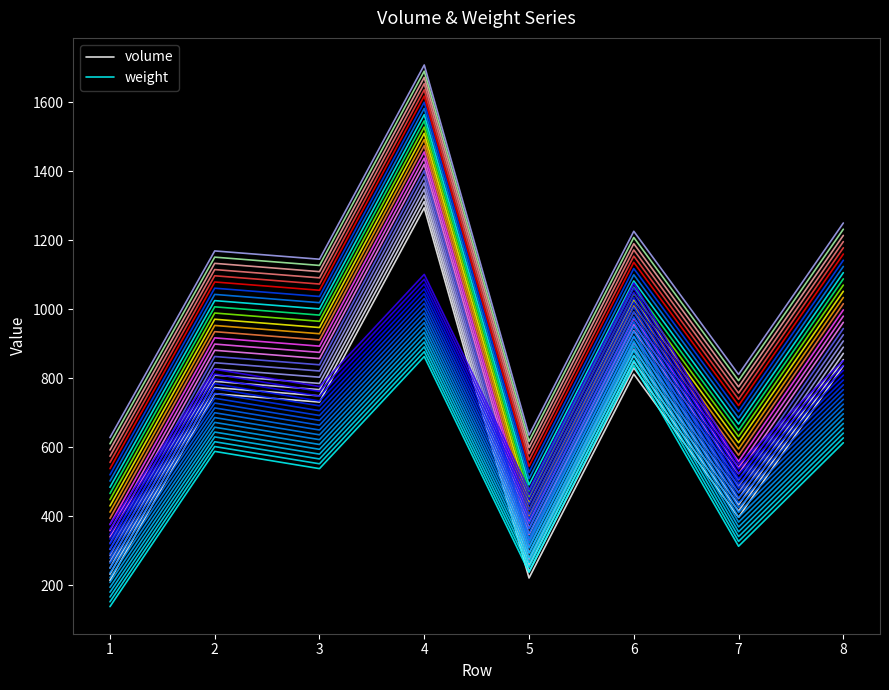

What is the value of the weight point at the 7th from the left?

313